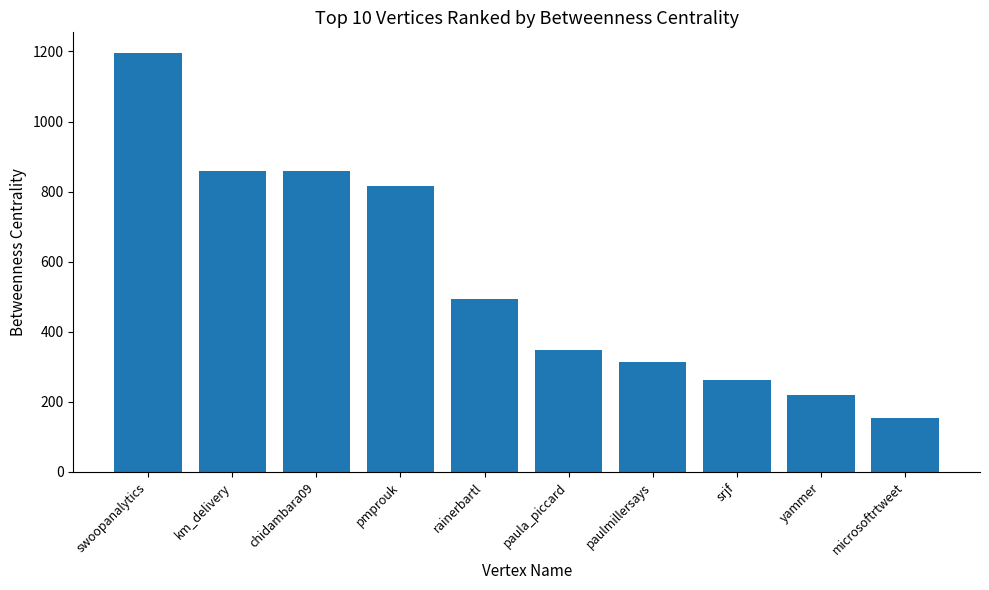

Between pmprouk and srjf, which is larger?

pmprouk